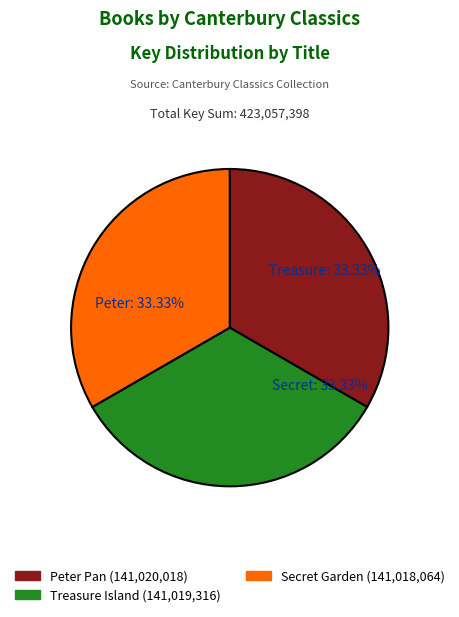

Combined, do Secret Garden and Treasure Island account for over 50%?

Yes